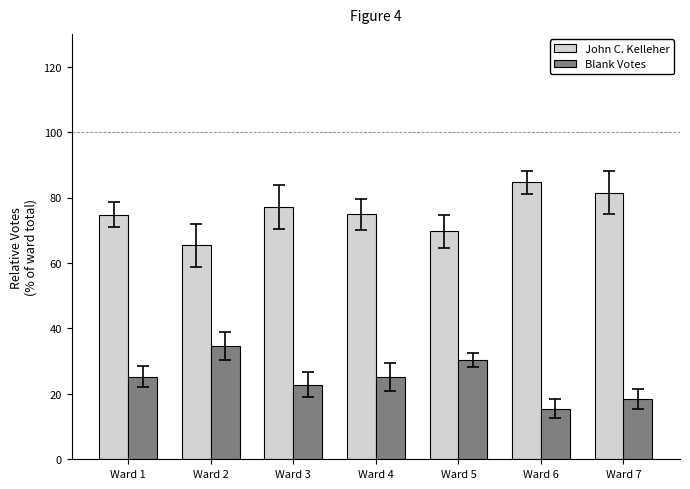

The Blank Votes series shows 12.6 at Ward 1. True or false?

False